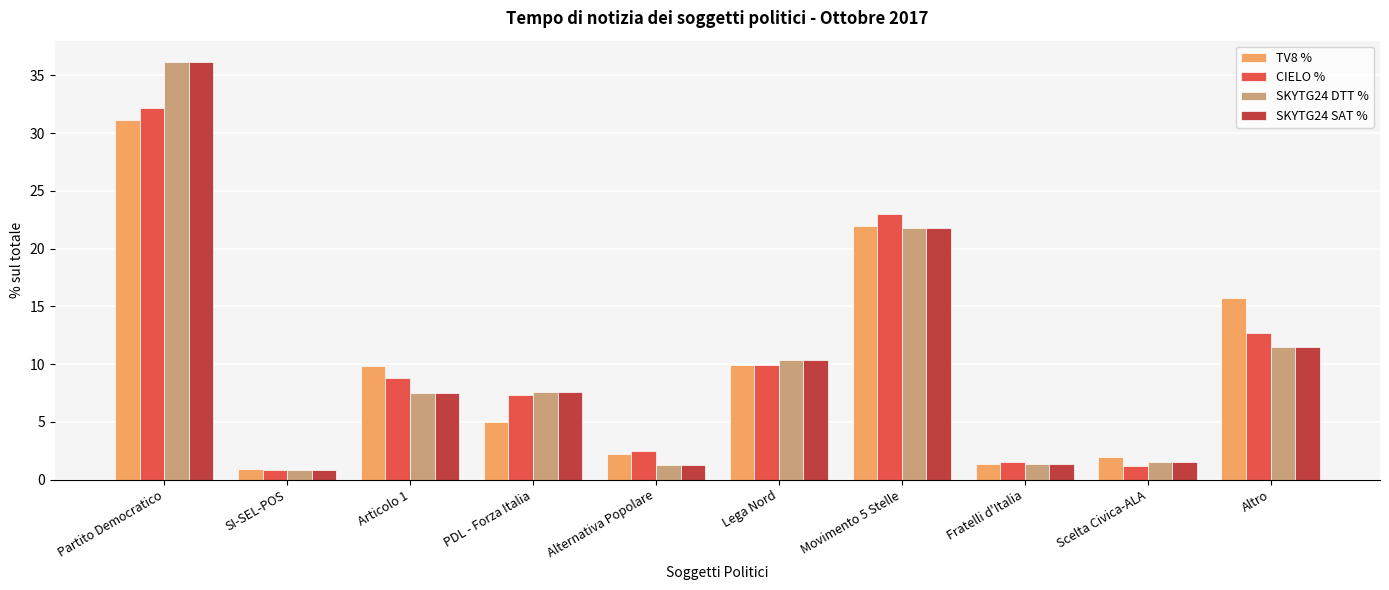

What is the minimum value shown in the chart?

0.8